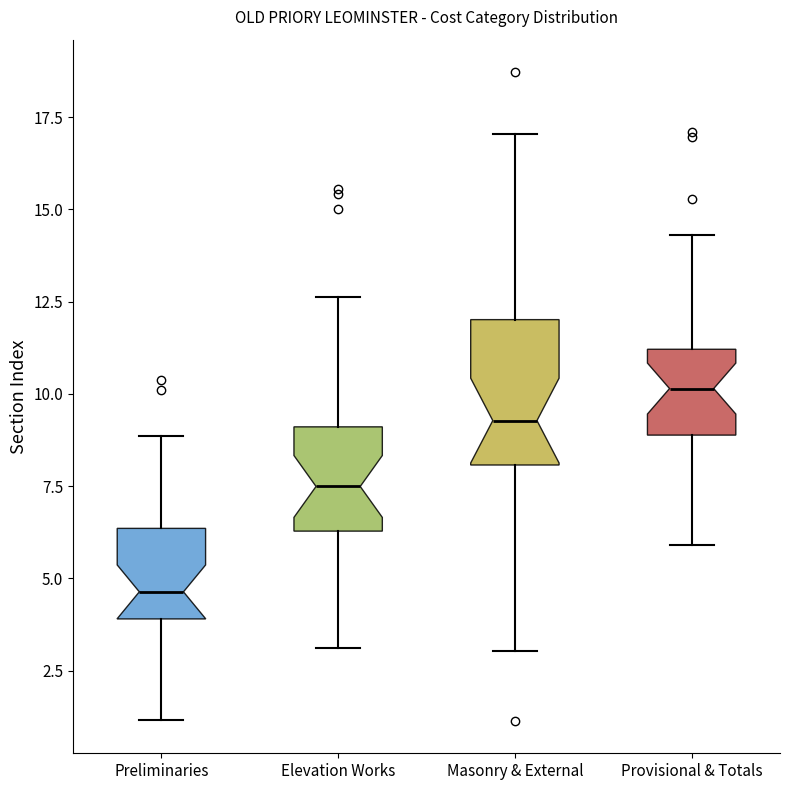

Reading left to right, read every box against the y-axis: the position of its median line, the range the box covers, and the ends of its whiskers. The values are not printed on the chart, so give them approximately, as read against the axis.

Preliminaries: median 4.5, box 4.0 to 6.5, whiskers 1.0 to 9.0
Elevation Works: median 7.5, box 6.5 to 9.0, whiskers 3.0 to 12.5
Masonry & External: median 9.5, box 8.0 to 12.0, whiskers 3.0 to 17.0
Provisional & Totals: median 10.0, box 9.0 to 11.0, whiskers 6.0 to 14.5